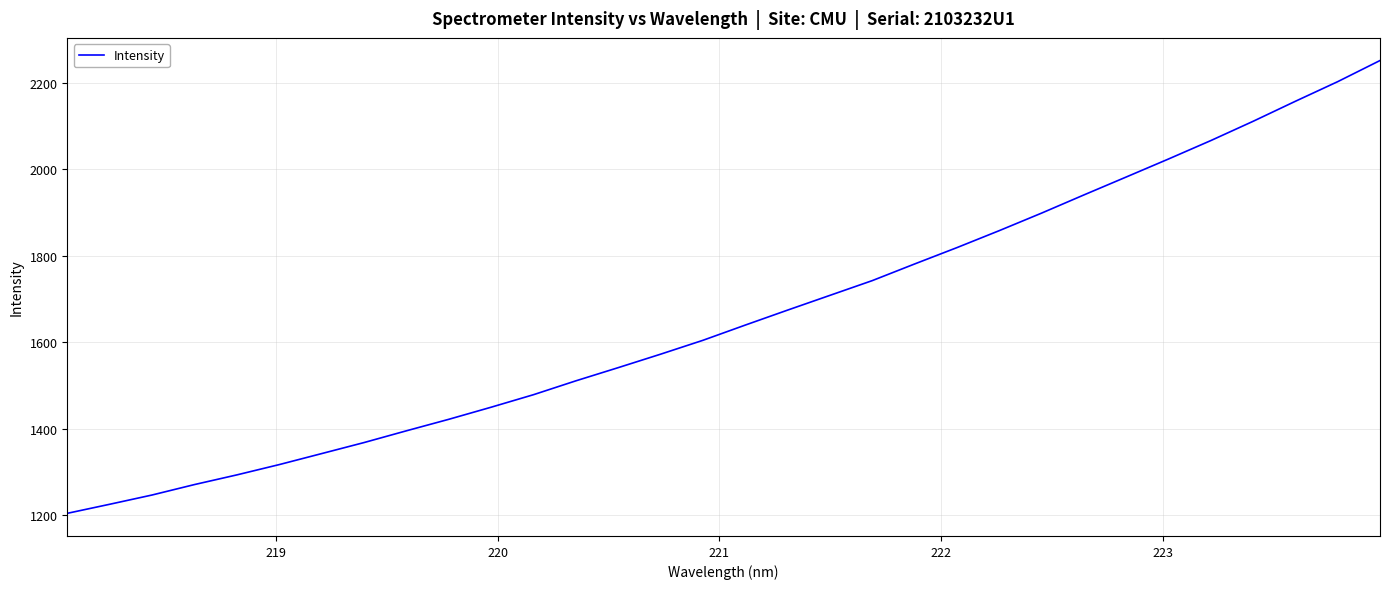

What is the maximum value shown in the chart?

2251.5